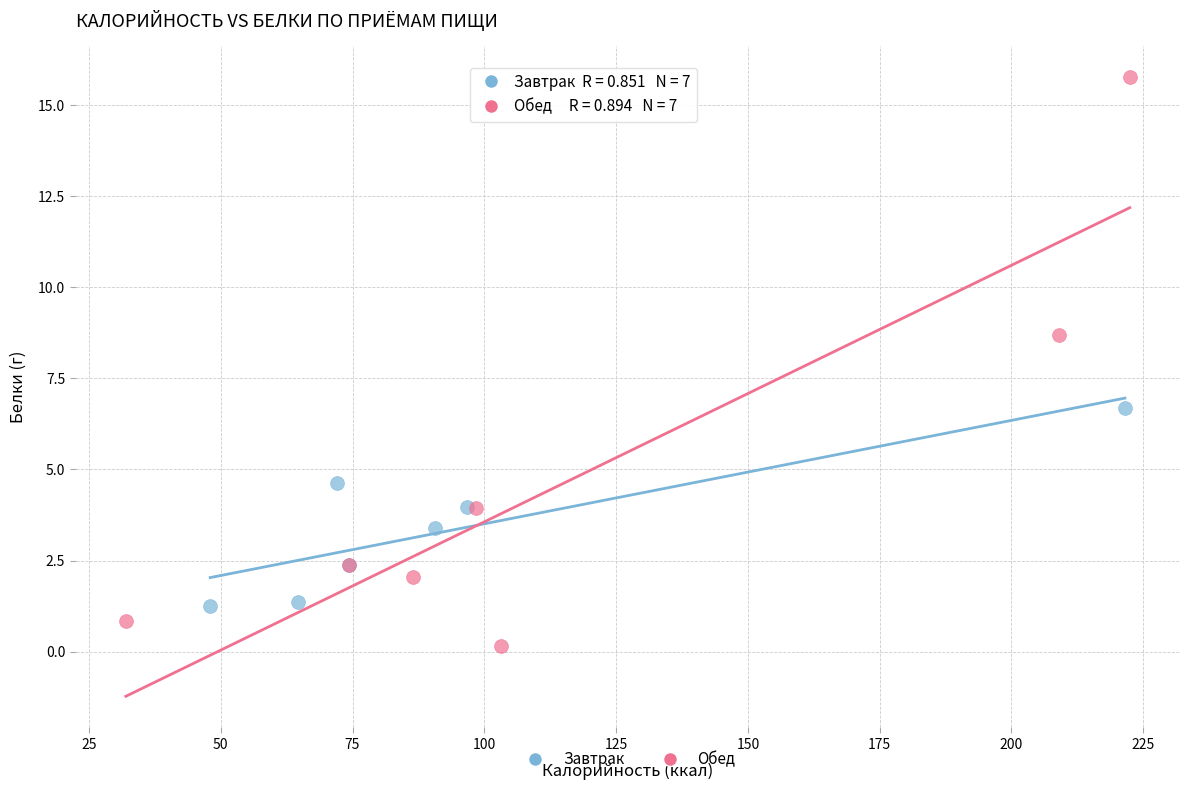

Which series contains the lowest Y value?

Обед